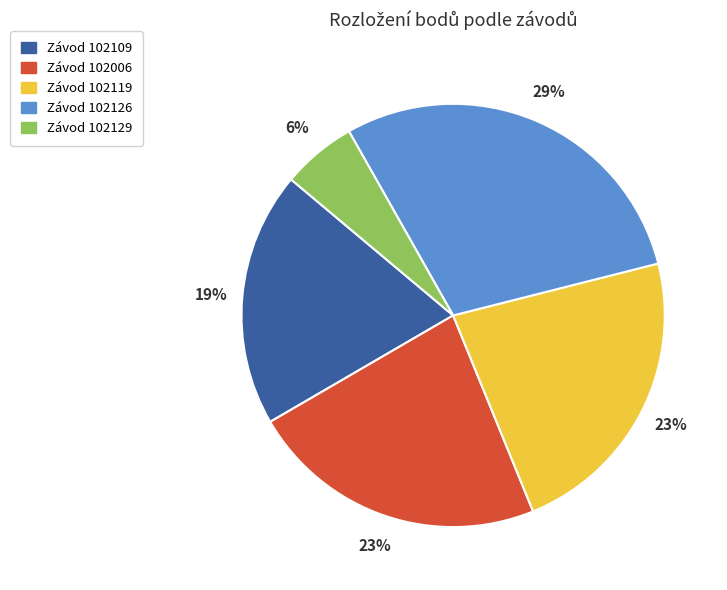

To the nearest percent, what is the average slice percentage?

20%